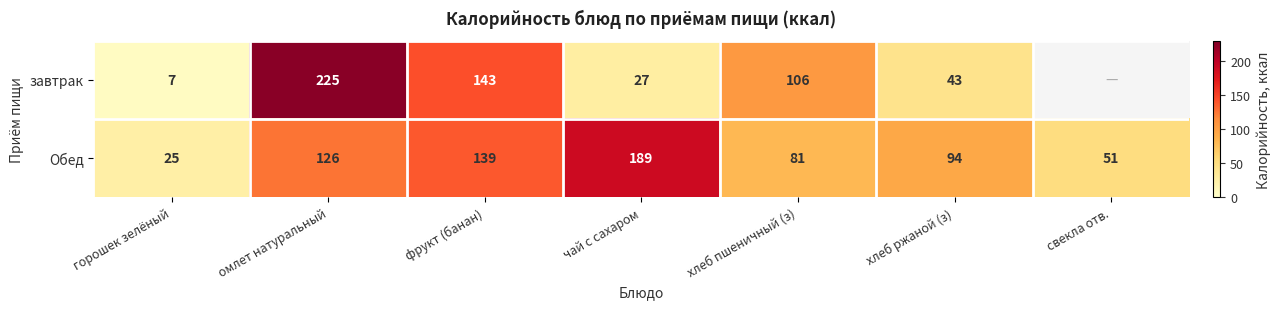

The value of Обед at омлет натуральный is 126. True or false?

True